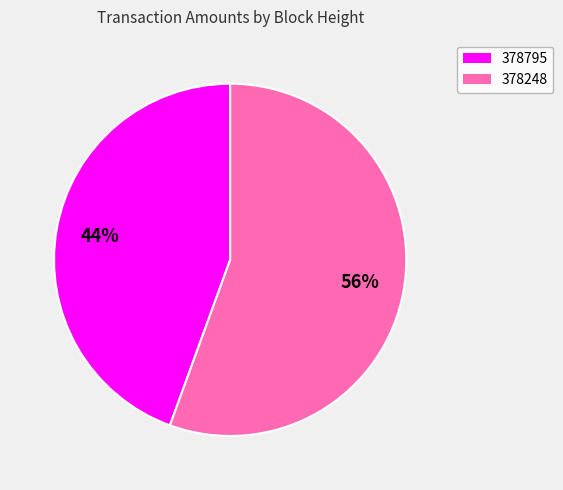

Rank the categories by value from highest to lowest.

378248, 378795